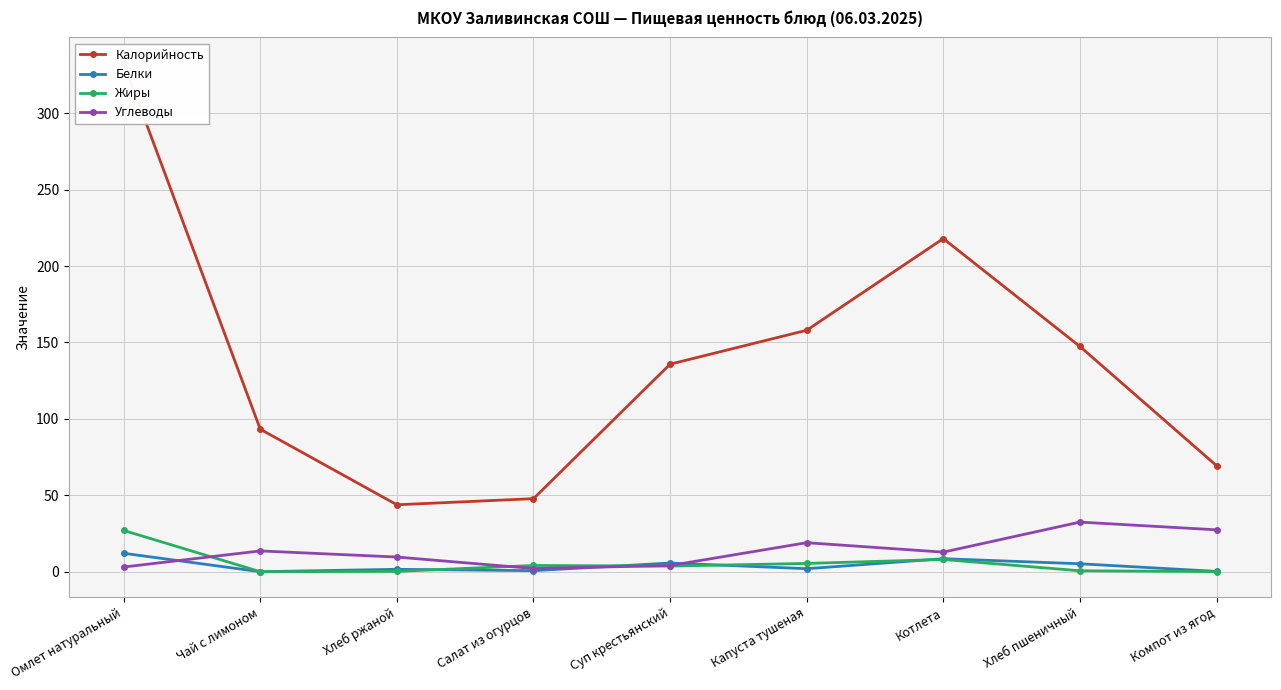

What are all the series names shown in the legend?

Калорийность, Белки, Жиры, Углеводы